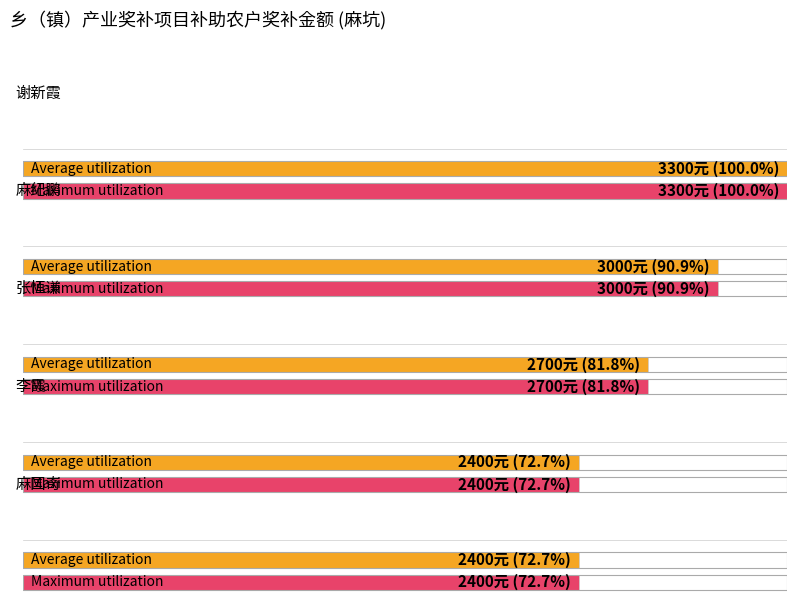

Between 朱元华 and 张恒谦, which is larger?

张恒谦